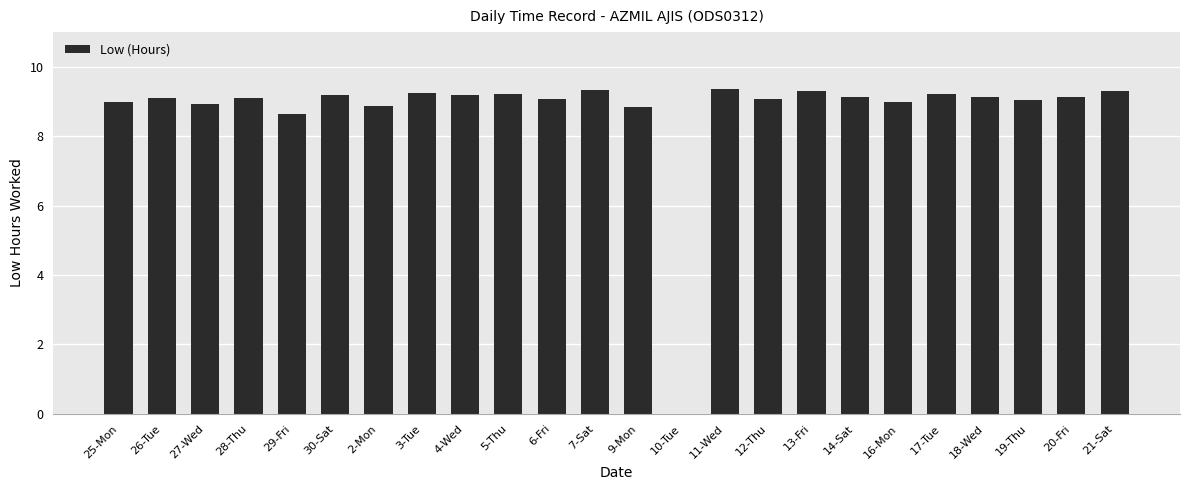

Read the value at 13-Fri.

9.3